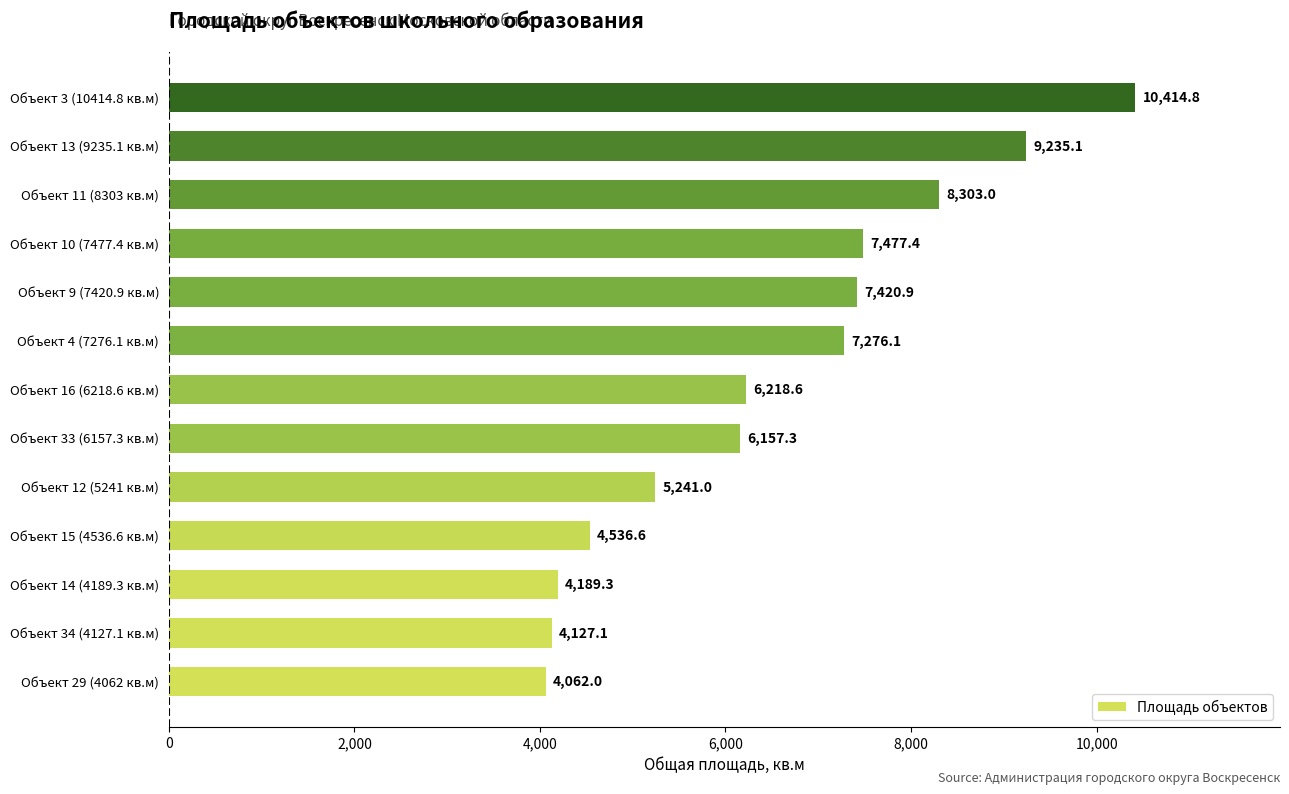

Which label corresponds to the largest value in the chart?

Объект 3 (10414.8 кв.м)